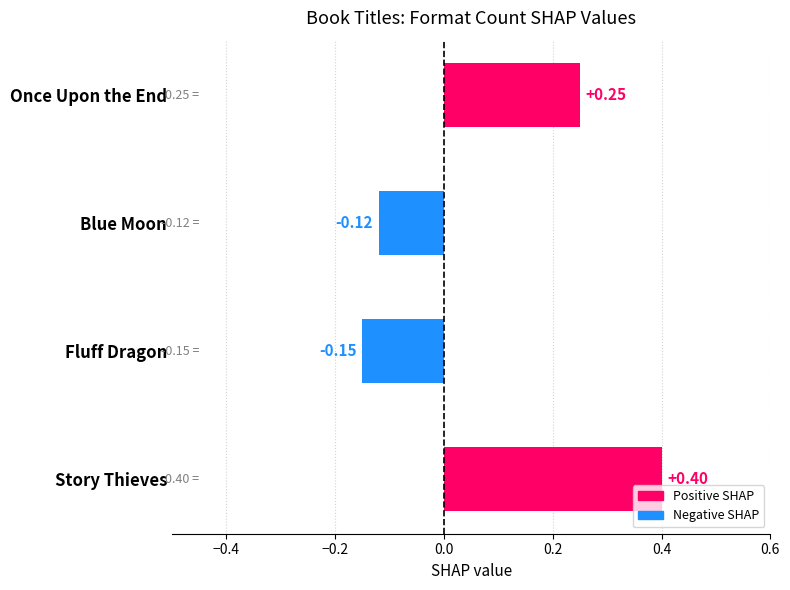

At which label is the value closest to 0?

Blue Moon